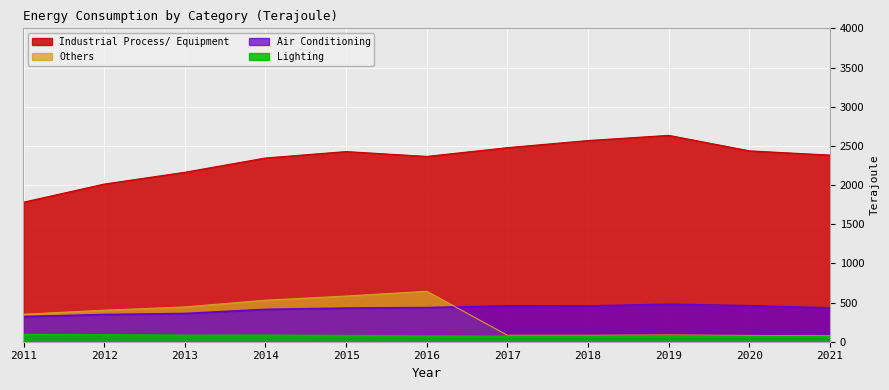

What is the difference between the maximum and minimum values in the Industrial Process/ Equipment series?

853